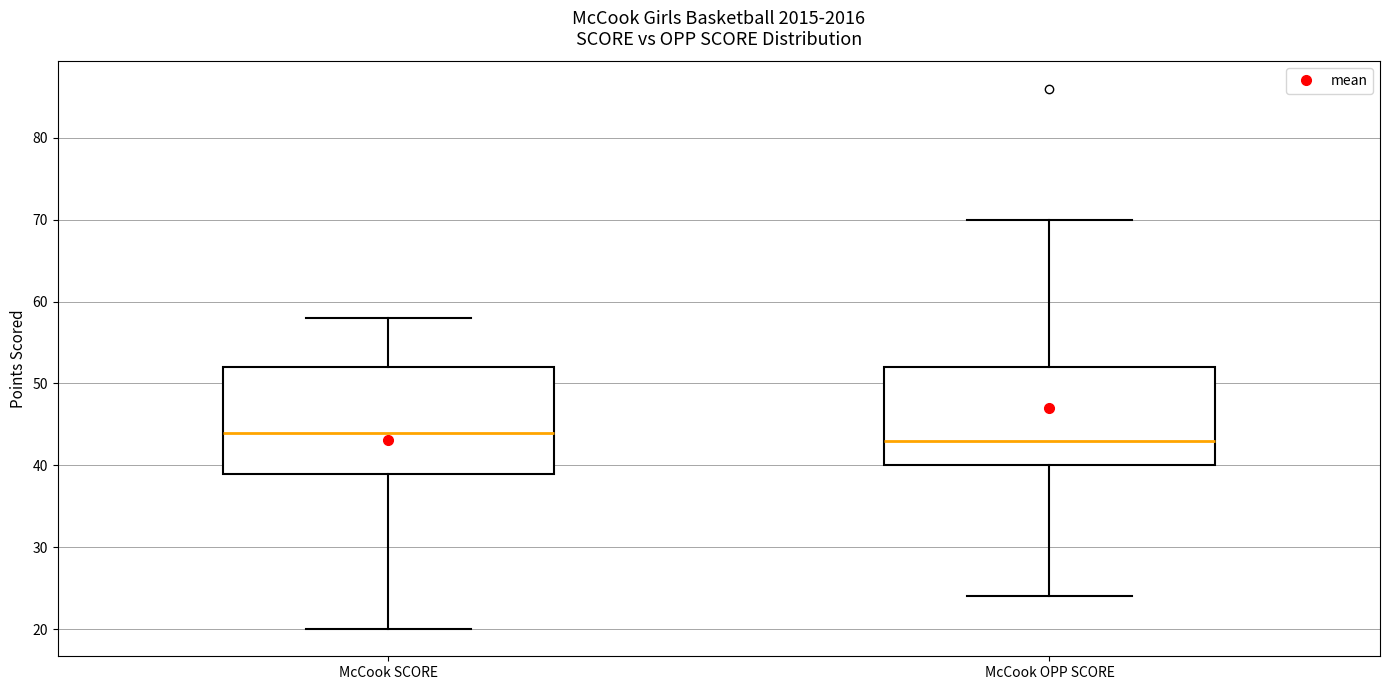

Reading left to right, transcribe this box plot: for each box, give where its median line is, the range the box spans, and where its two whiskers end, as read against the y-axis. The values are not printed on the chart, so give them approximately, as read against the axis.

McCook SCORE: median 44, box 39 to 52, whiskers 20 to 58
McCook OPP SCORE: median 43, box 40 to 52, whiskers 24 to 70